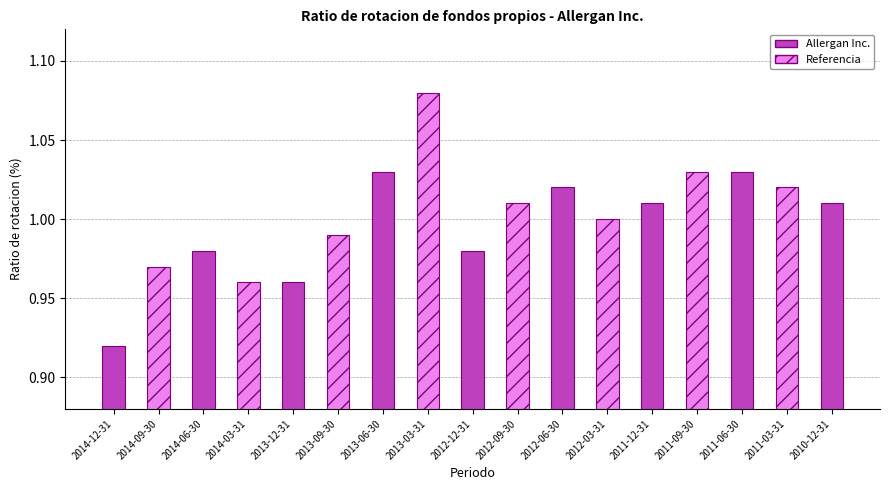

What is the difference between the maximum and second lowest values?

0.1